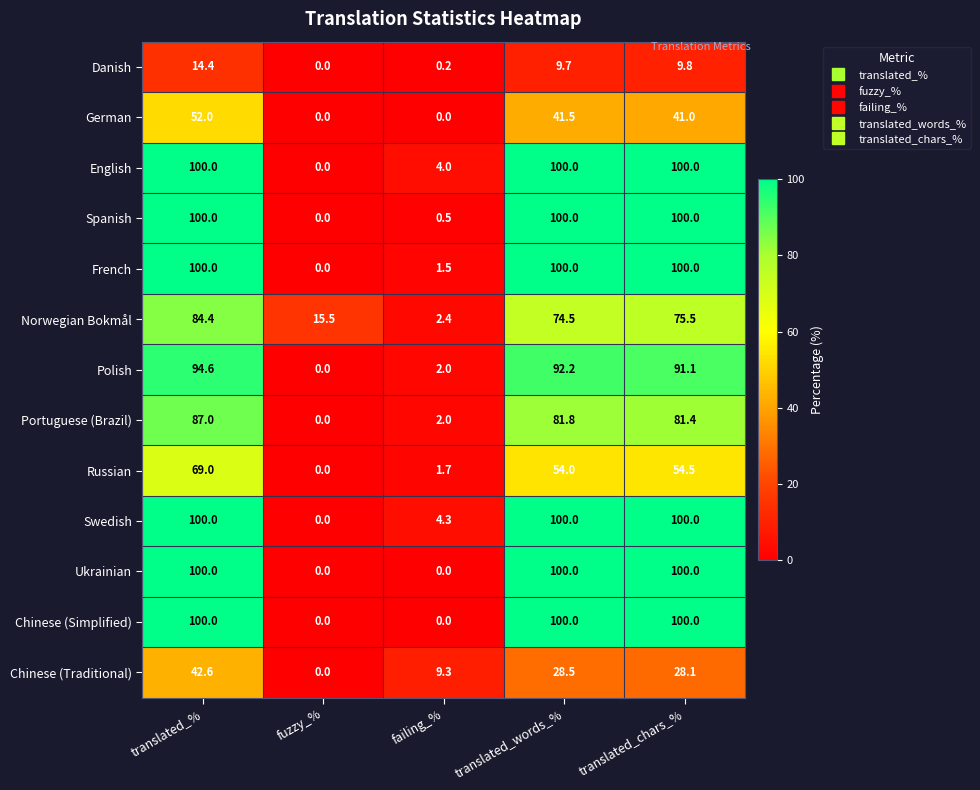

Rank the categories by Danish value from lowest to highest.

fuzzy_%, failing_%, translated_words_%, translated_chars_%, translated_%